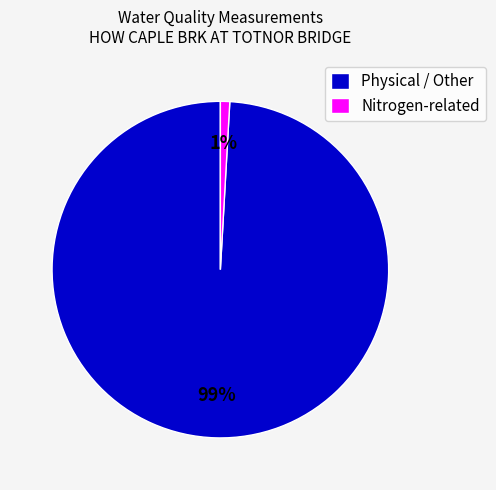

The Physical / Other slice represents 89% of the pie. True or false?

False